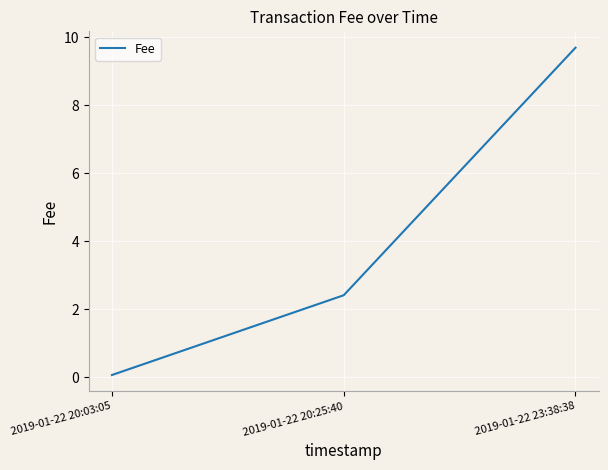

How many values are below 2?

1